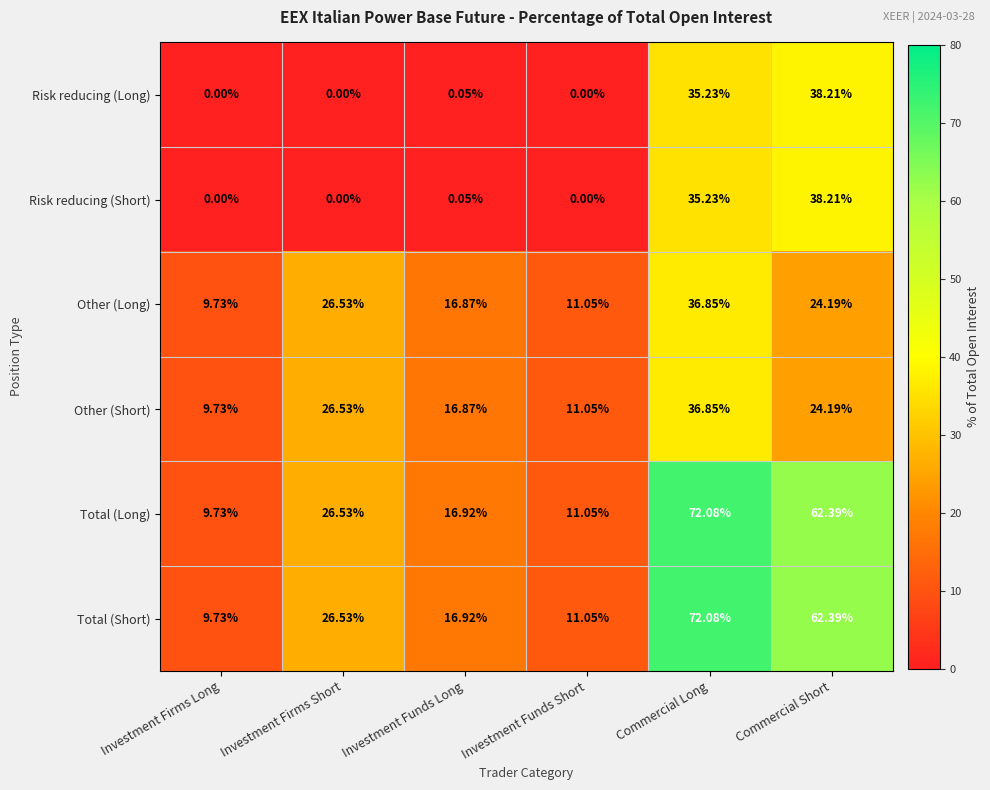

Rank the categories by Other (Long) value from lowest to highest.

Investment Firms Long, Investment Funds Short, Investment Funds Long, Commercial Short, Investment Firms Short, Commercial Long